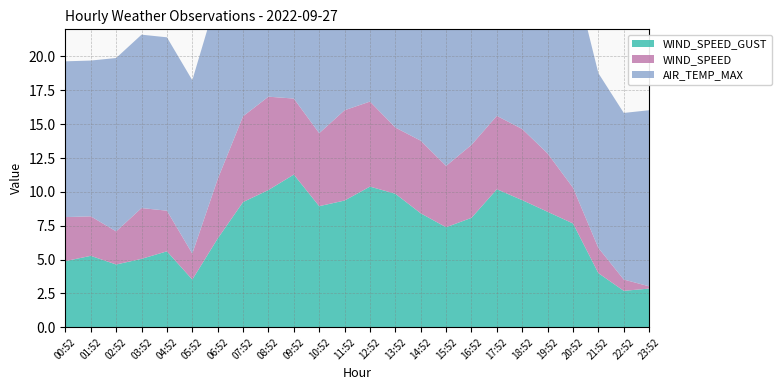

Reading left to right, what are all the values shown in this chart?

WIND_SPEED_GUST: 4.9	5.3	4.6	5.1	5.6	3.5	6.6	9.2	10.1	11.3	8.9	9.4	10.4	9.9	8.4	7.4	8.1	10.2	9.4	8.5	7.7	4.0	2.7	2.9
WIND_SPEED: 3.2	2.9	2.4	3.8	3.0	1.9	4.4	6.3	6.9	5.6	5.4	6.7	6.3	4.9	5.4	4.5	5.4	5.4	5.2	4.3	2.6	1.9	0.8	0.2
AIR_TEMP_MAX: 11.5	11.5	12.8	12.8	12.8	12.8	13.6	13.6	13.3	13.3	12.4	11.9	12.0	12.2	12.6	12.9	13.2	14.1	14.0	15.9	16.0	12.9	12.3	13.0